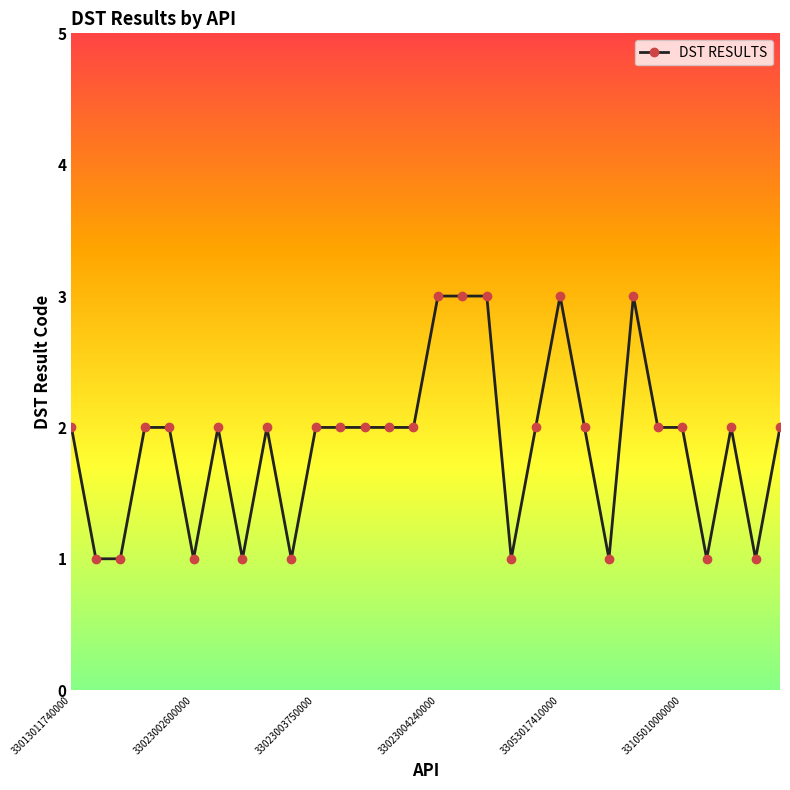

What is the value of the 6th point from the left?

1